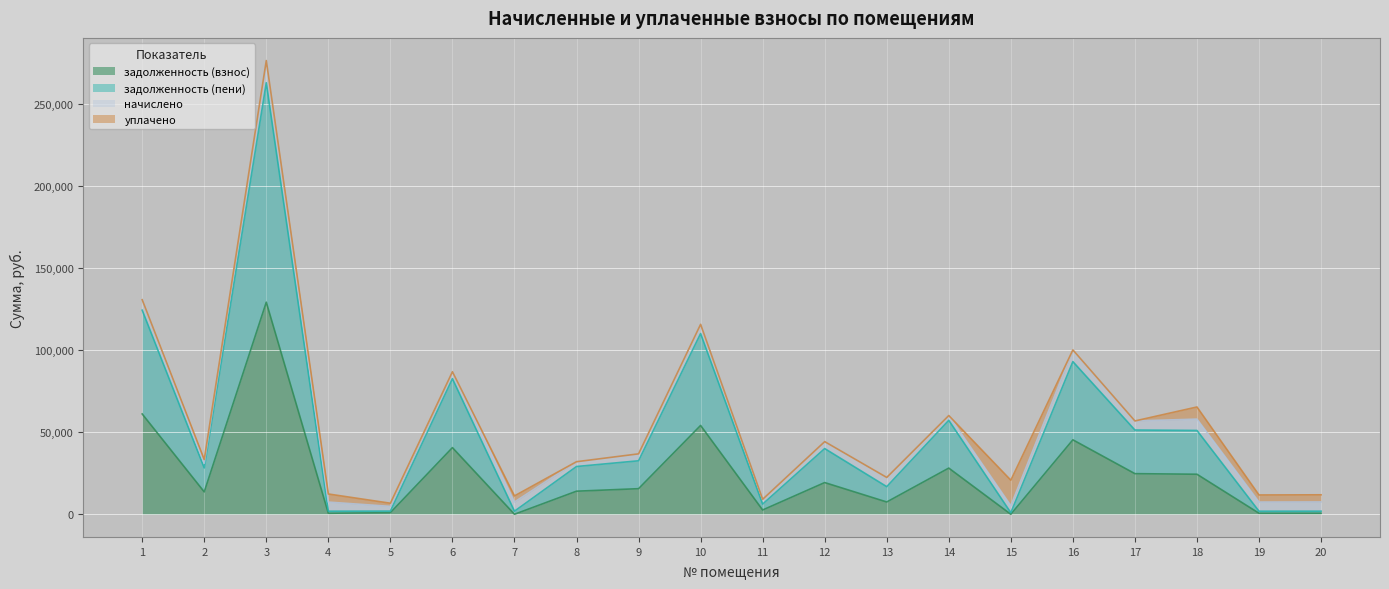

What are all the series names shown in the legend?

задолженность (взнос), задолженность (пени), начислено, уплачено